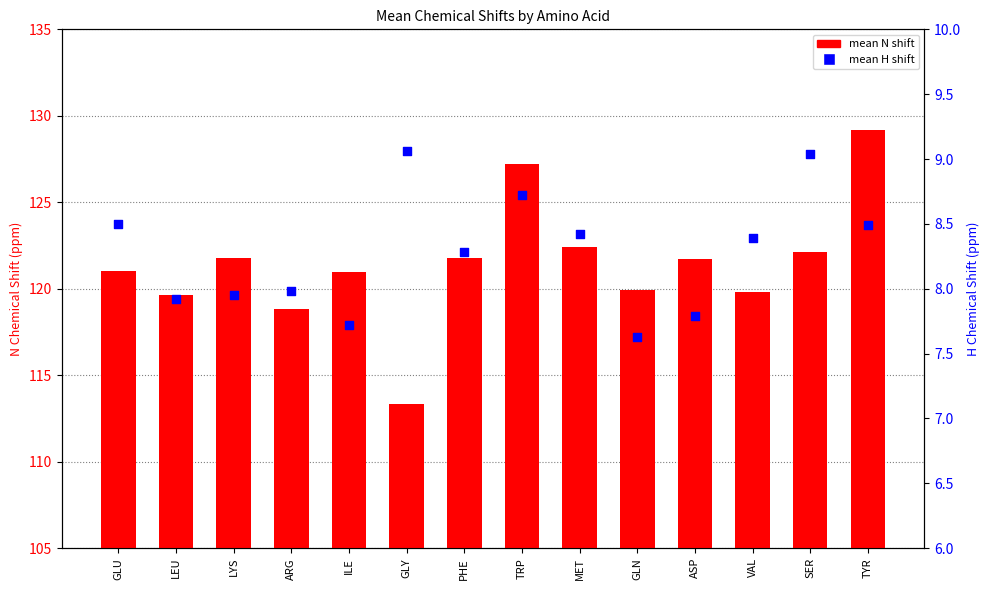

What is the total value across all series at PHE?

130.0